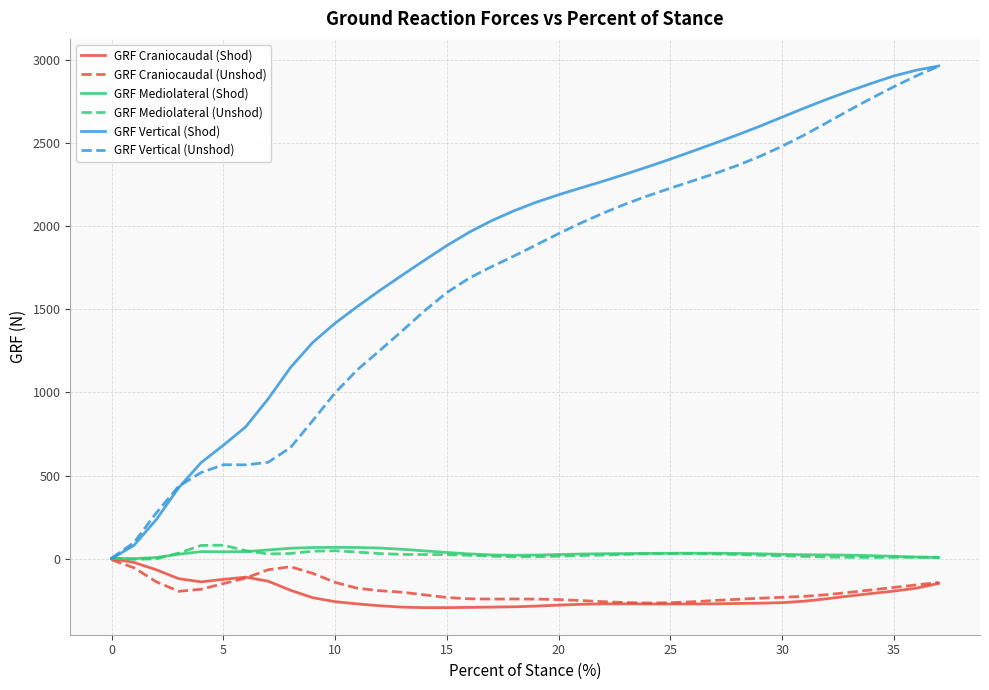

Which series has the largest range (max minus min)?

GRF Vertical (Shod)